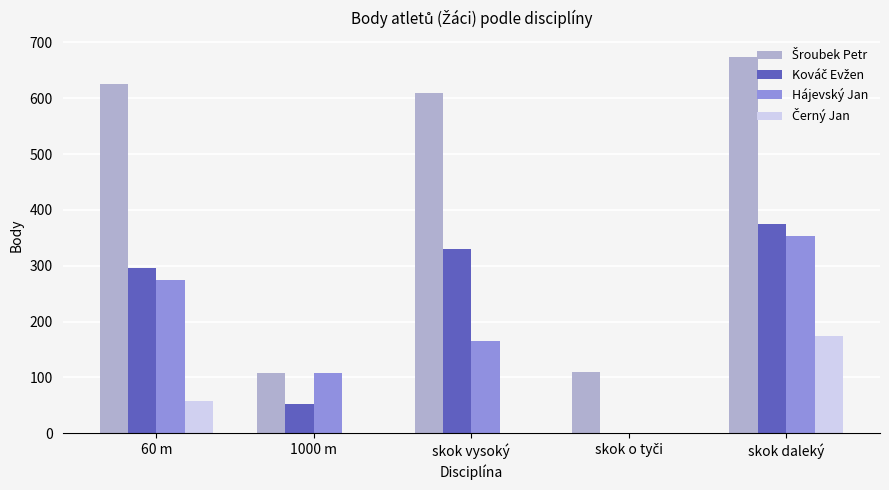

What is the maximum value shown in the chart?

674